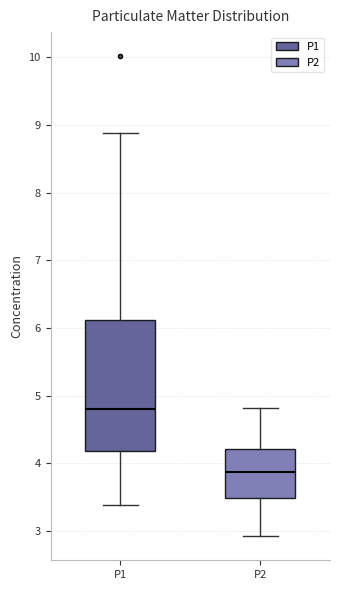

Which box's median line is the lowest?

P2